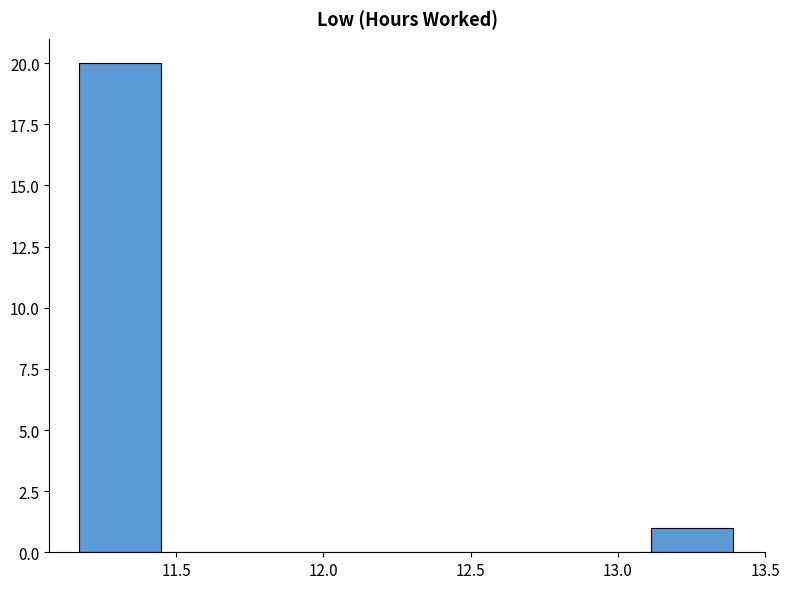

Reading left to right, list every bar in this chart as the range it spans on the x-axis followed by its height. Neither the bar edges nor the heights are printed on the chart, so give them approximately, as read against the axes.

11.15 to 11.45: 20
11.45 to 11.75: 0
11.75 to 12.00: 0
12.00 to 12.30: 0
12.30 to 12.55: 0
12.55 to 12.85: 0
12.85 to 13.10: 0
13.10 to 13.40: 1